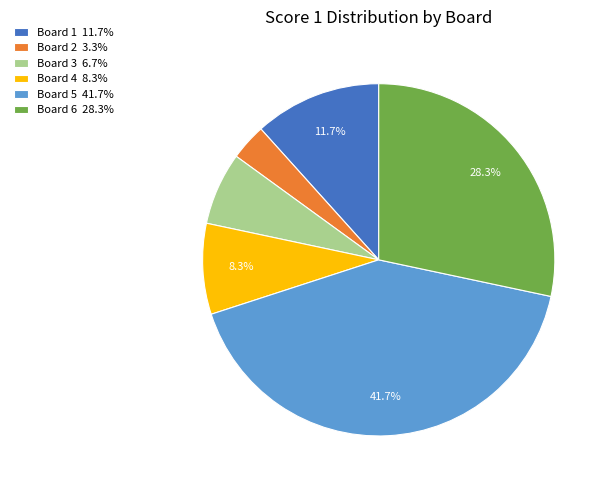

The Board 2 slice represents 3% of the pie. True or false?

True